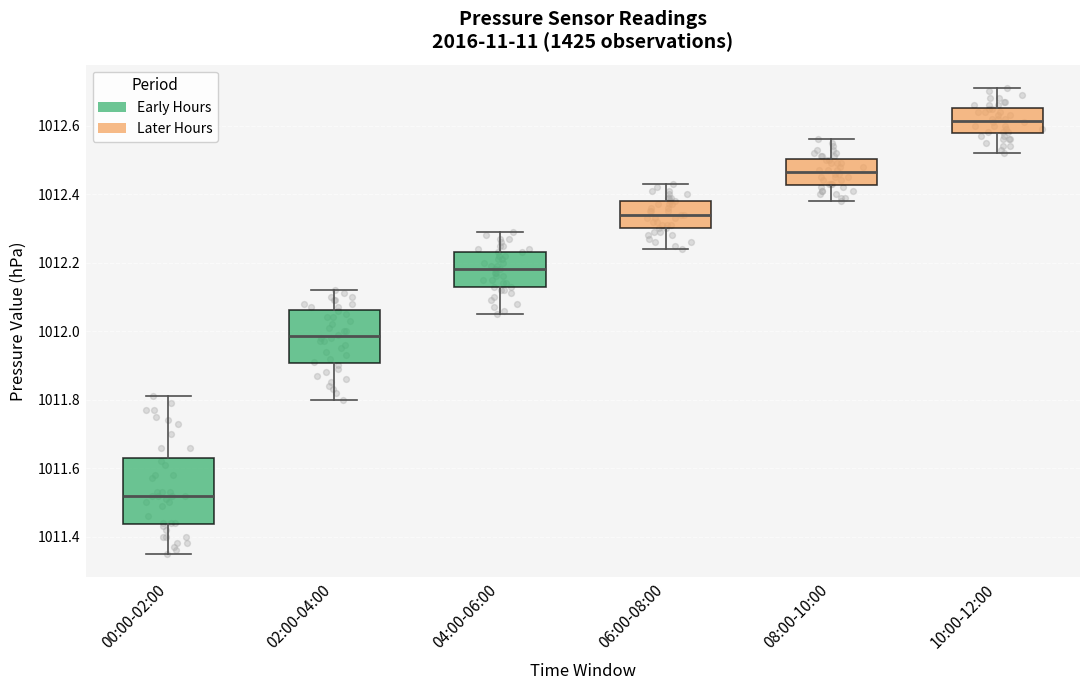

Reading left to right, read every box against the y-axis: the position of its median line, the range the box covers, and the ends of its whiskers. The values are not printed on the chart, so give them approximately, as read against the axis.

00:00-02:00: median 1011.52, box 1011.44 to 1011.64, whiskers 1011.36 to 1011.82
02:00-04:00: median 1011.98, box 1011.90 to 1012.06, whiskers 1011.80 to 1012.12
04:00-06:00: median 1012.18, box 1012.14 to 1012.24, whiskers 1012.06 to 1012.30
06:00-08:00: median 1012.34, box 1012.30 to 1012.38, whiskers 1012.24 to 1012.44
08:00-10:00: median 1012.46, box 1012.42 to 1012.50, whiskers 1012.38 to 1012.56
10:00-12:00: median 1012.62, box 1012.58 to 1012.66, whiskers 1012.52 to 1012.72